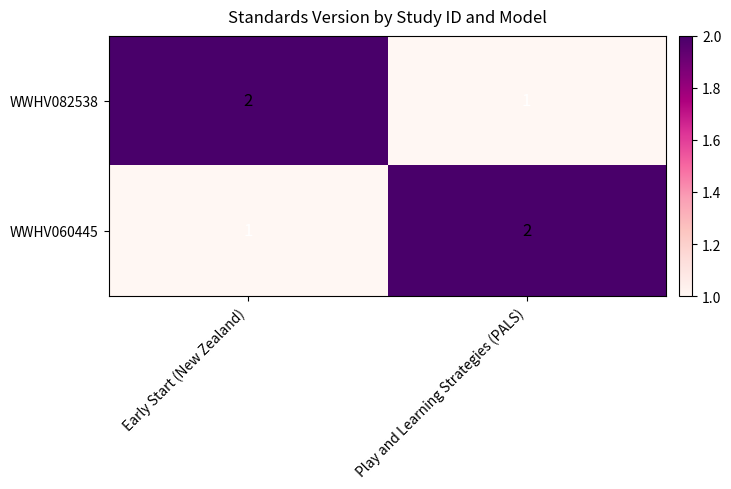

Is it true that WWHV082538 equals 2 at Early Start (New Zealand)?

True